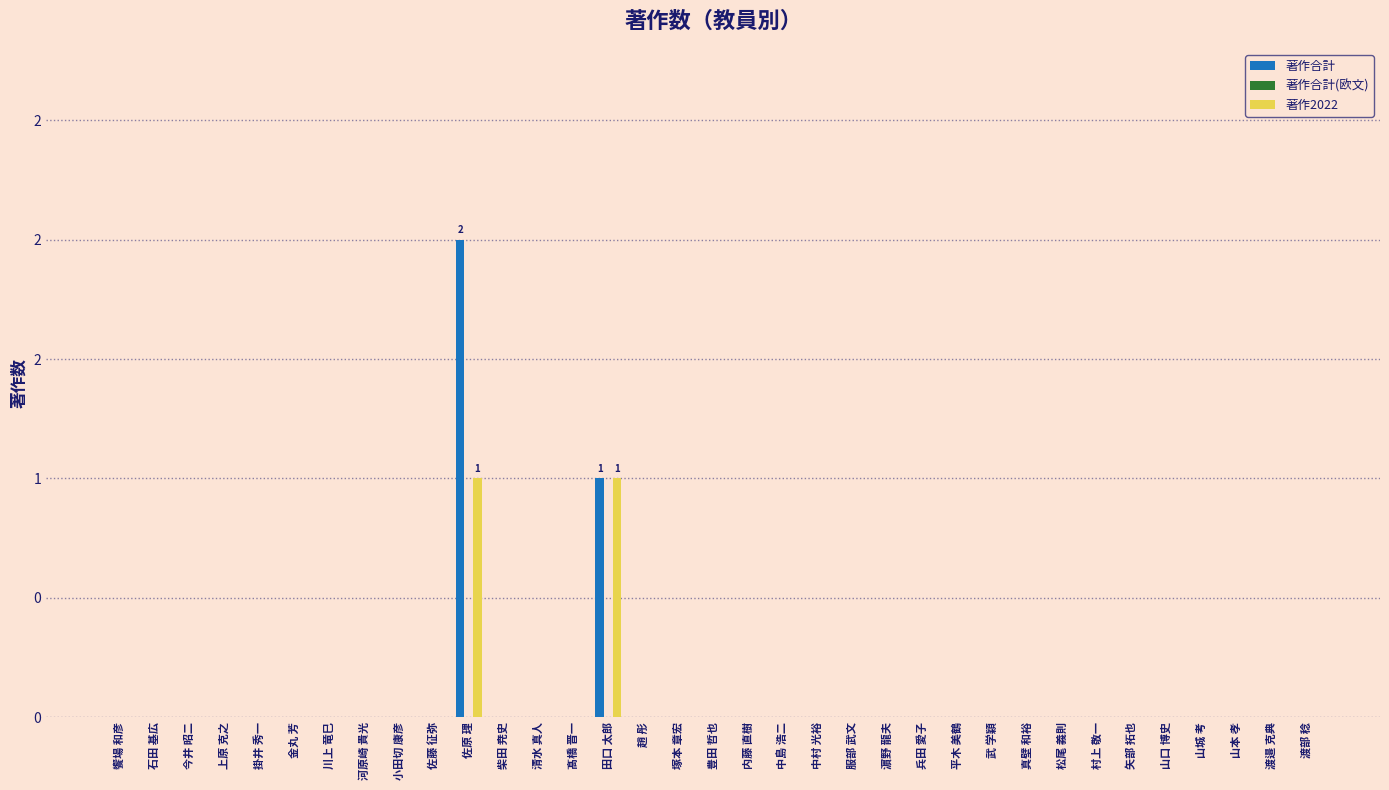

Reading left to right, extract all data points from this chart.

著作合計: 0	0	0	0	0	0	0	0	0	0	2	0	0	0	1	0	0	0	0	0	0	0	0	0	0	0	0	0	0	0	0	0	0	0	0
著作合計(欧文): 0	0	0	0	0	0	0	0	0	0	0	0	0	0	0	0	0	0	0	0	0	0	0	0	0	0	0	0	0	0	0	0	0	0	0
著作2022: 0	0	0	0	0	0	0	0	0	0	1	0	0	0	1	0	0	0	0	0	0	0	0	0	0	0	0	0	0	0	0	0	0	0	0